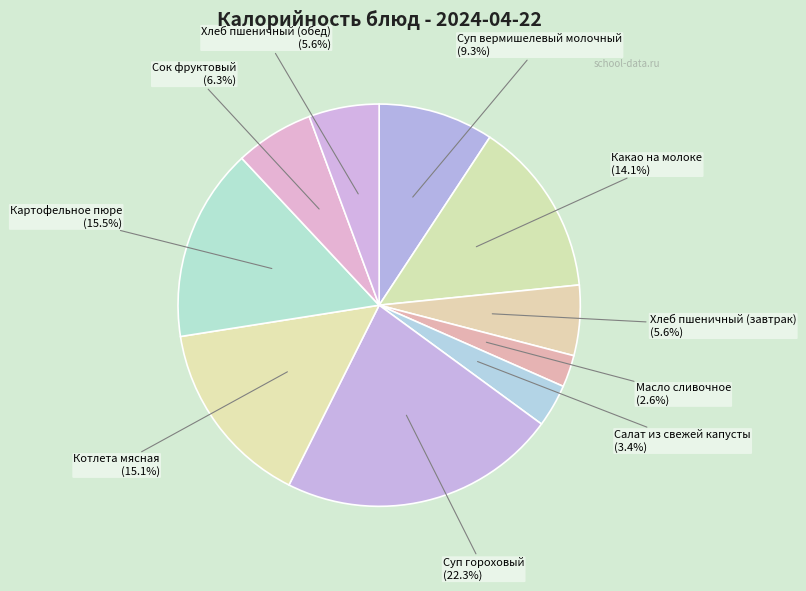

Count the number of slices in the pie.

10